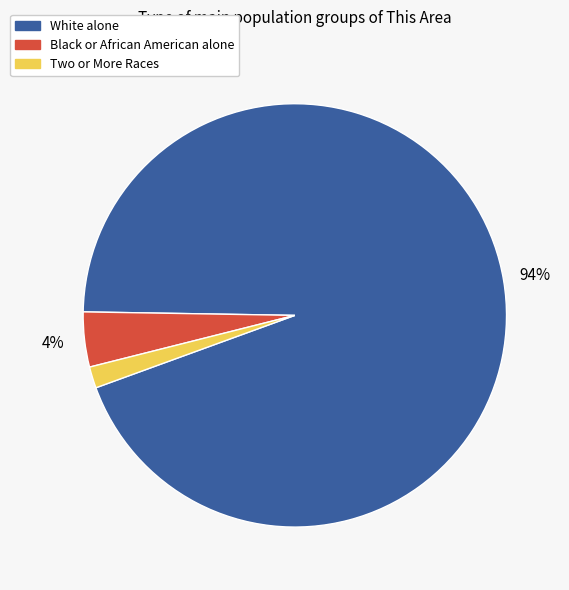

What percentage is the Two or More Races slice, to the nearest percent?

2%